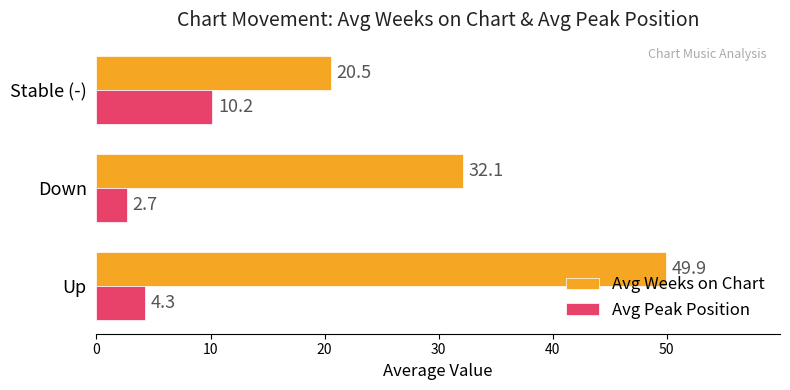

What is the approximate value of Avg Weeks on Chart at Up?

49.9